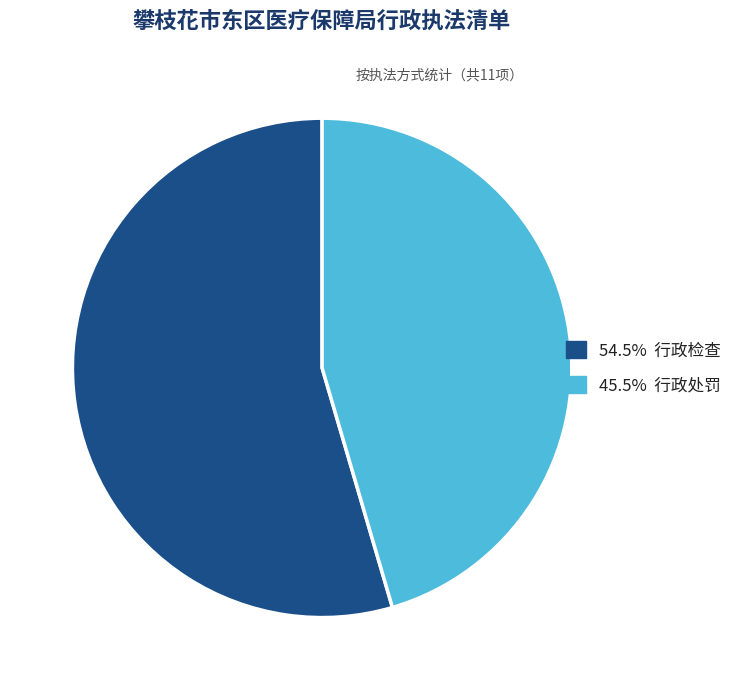

Is there a majority slice in this chart?

Yes